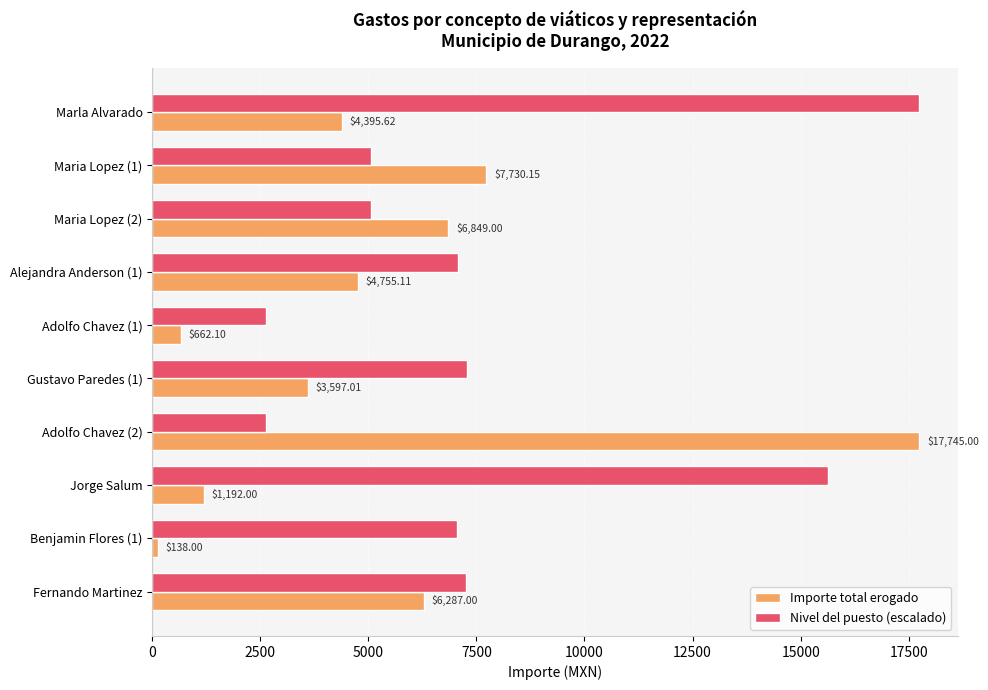

List the series in order of their overall mean, highest first.

Nivel del puesto (escalado), Importe total erogado